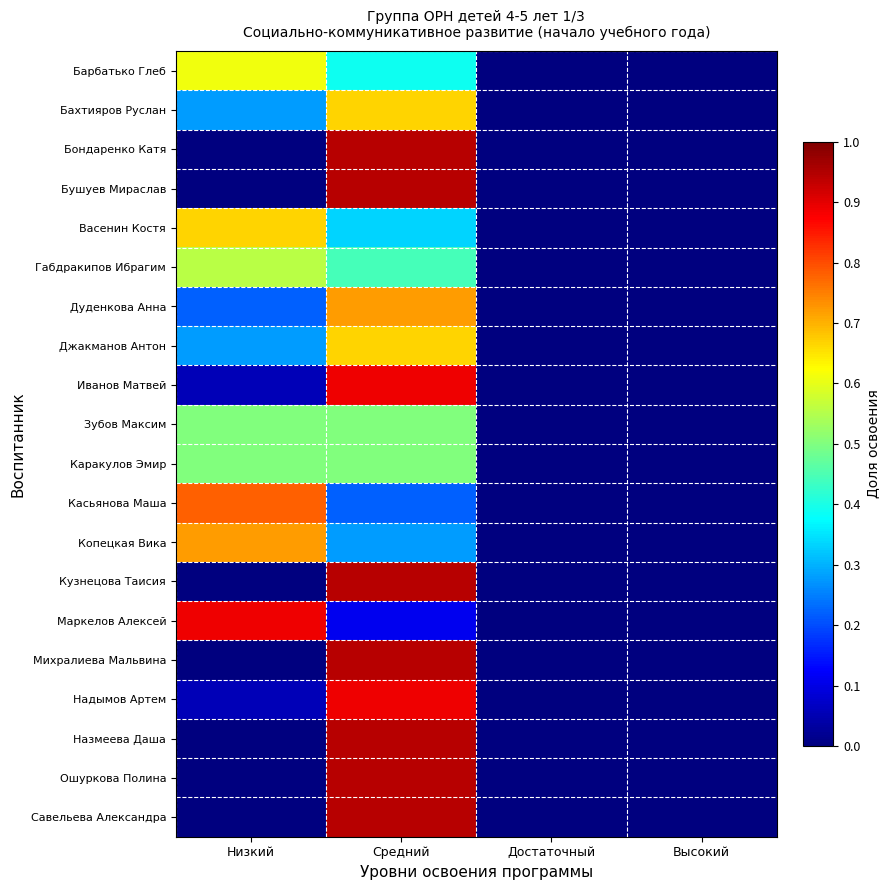

Reading left to right, transcribe all the data shown in this chart.

Барбатько Глеб: Низкий=0.6	Средний=0.4	Достаточный=0.0	Высокий=0.0
Бахтияров Руслан: Низкий=0.3	Средний=0.7	Достаточный=0.0	Высокий=0.0
Бондаренко Катя: Низкий=0.0	Средний=0.9	Достаточный=0.0	Высокий=0.0
Бушуев Мираслав: Низкий=0.0	Средний=0.9	Достаточный=0.0	Высокий=0.0
Васенин Костя: Низкий=0.7	Средний=0.3	Достаточный=0.0	Высокий=0.0
Габдракипов Ибрагим: Низкий=0.6	Средний=0.4	Достаточный=0.0	Высокий=0.0
Дуденкова Анна: Низкий=0.2	Средний=0.7	Достаточный=0.0	Высокий=0.0
Джакманов Антон: Низкий=0.3	Средний=0.7	Достаточный=0.0	Высокий=0.0
Иванов Матвей: Низкий=0.1	Средний=0.9	Достаточный=0.0	Высокий=0.0
Зубов Максим: Низкий=0.5	Средний=0.5	Достаточный=0.0	Высокий=0.0
Каракулов Эмир: Низкий=0.5	Средний=0.5	Достаточный=0.0	Высокий=0.0
Касьянова Маша: Низкий=0.8	Средний=0.2	Достаточный=0.0	Высокий=0.0
Копецкая Вика: Низкий=0.7	Средний=0.3	Достаточный=0.0	Высокий=0.0
Кузнецова Таисия: Низкий=0.0	Средний=0.9	Достаточный=0.0	Высокий=0.0
Маркелов Алексей: Низкий=0.9	Средний=0.1	Достаточный=0.0	Высокий=0.0
Михралиева Мальвина: Низкий=0.0	Средний=0.9	Достаточный=0.0	Высокий=0.0
Надымов Артем: Низкий=0.1	Средний=0.9	Достаточный=0.0	Высокий=0.0
Назмеева Даша: Низкий=0.0	Средний=0.9	Достаточный=0.0	Высокий=0.0
Ошуркова Полина: Низкий=0.0	Средний=0.9	Достаточный=0.0	Высокий=0.0
Савельева Александра: Низкий=0.0	Средний=0.9	Достаточный=0.0	Высокий=0.0